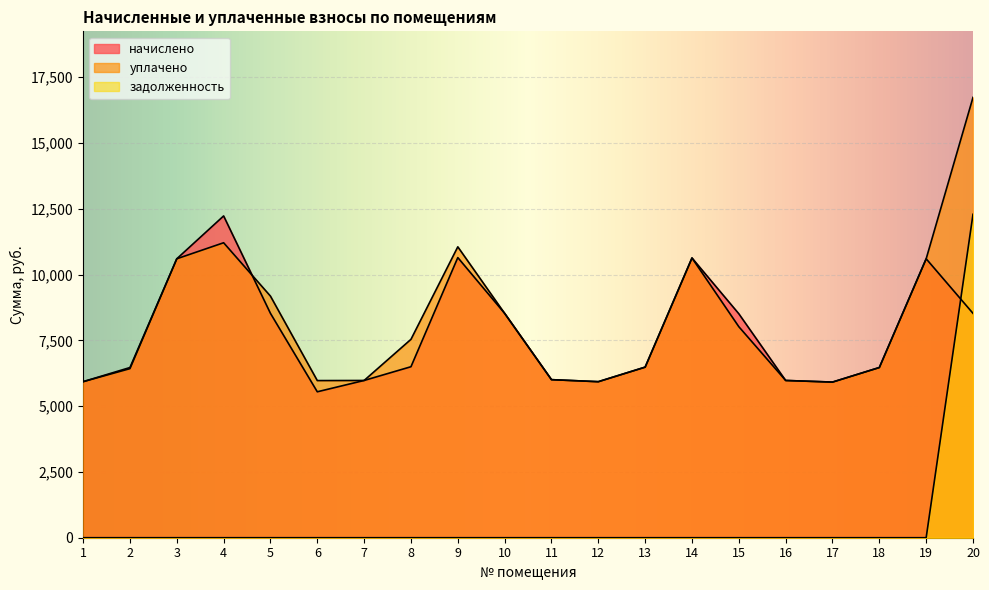

How many intersections are there between задолженность and начислено?

1